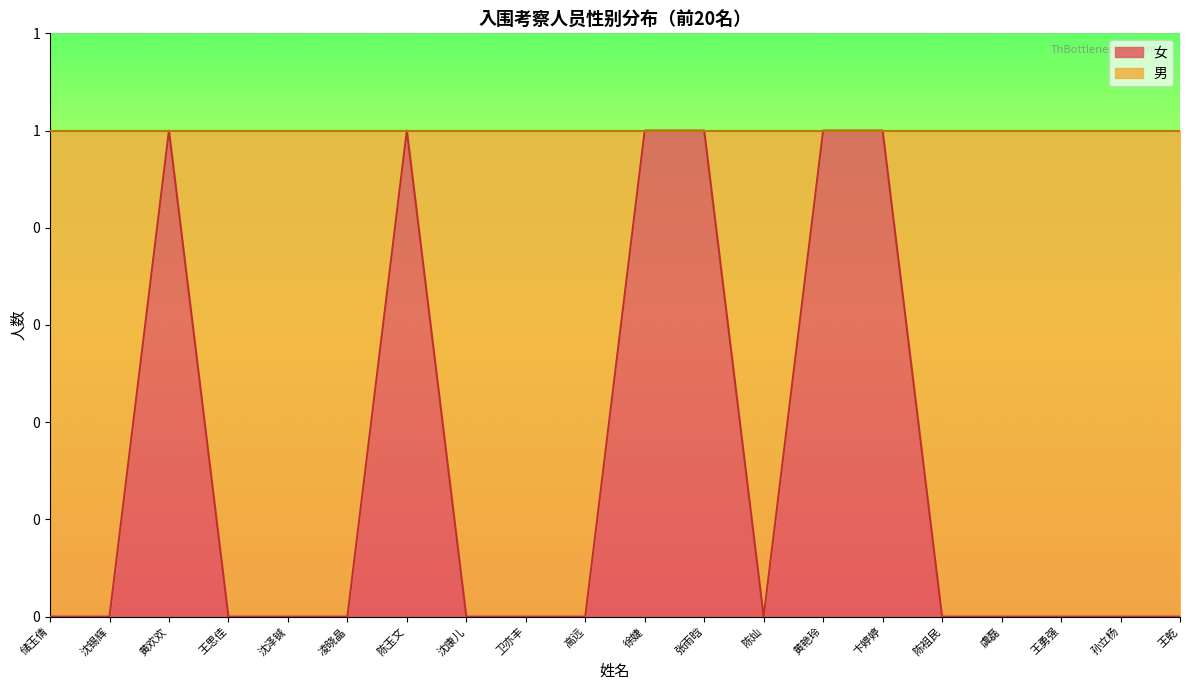

True or false: there are more than 0 points higher than both neighbors.

True